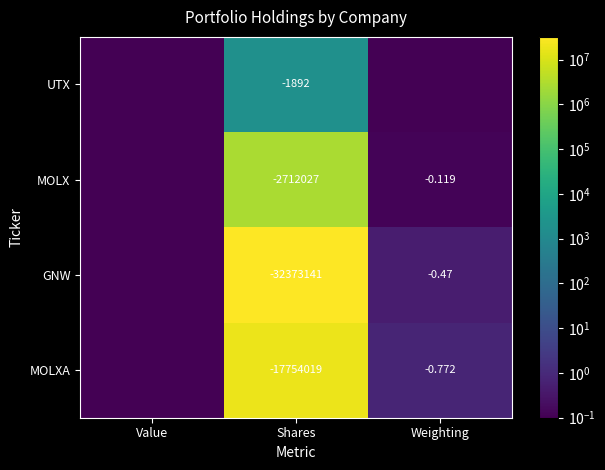

Count the number of data series in this chart.

4